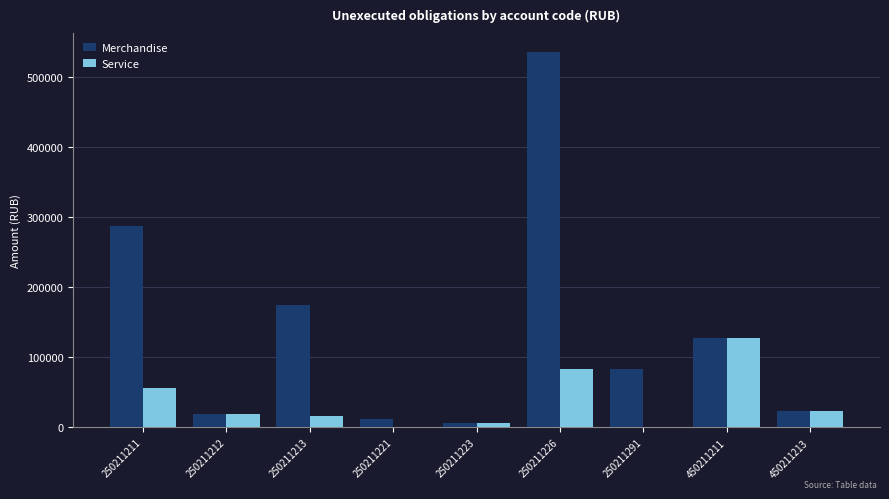

Is it true that Merchandise equals 501296.0 at 250211211?

False